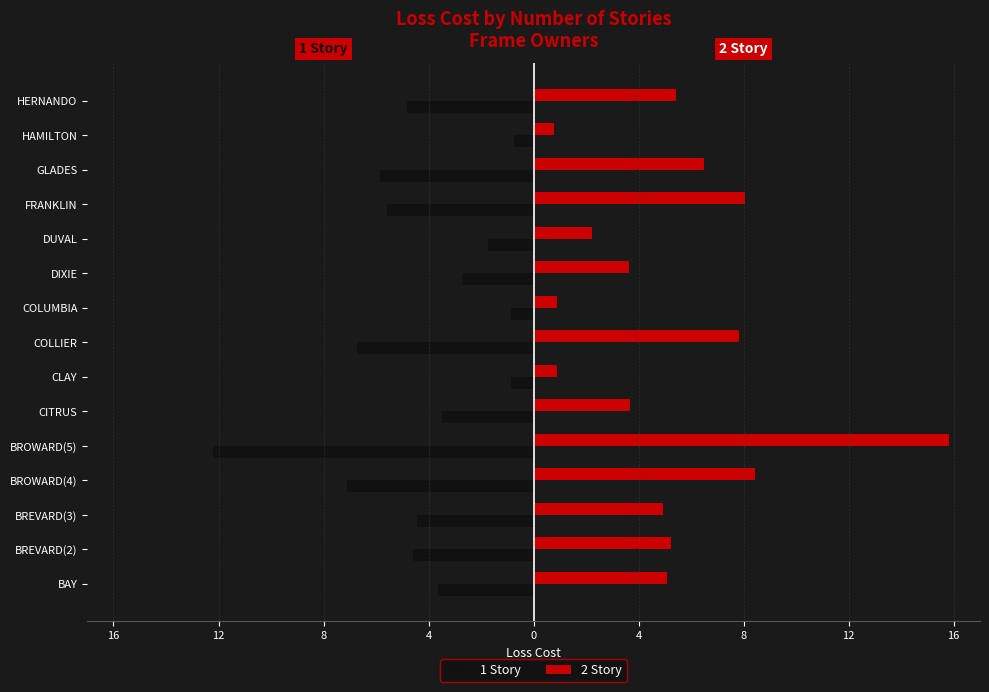

What is the lowest value of the 2 Story series?

0.8